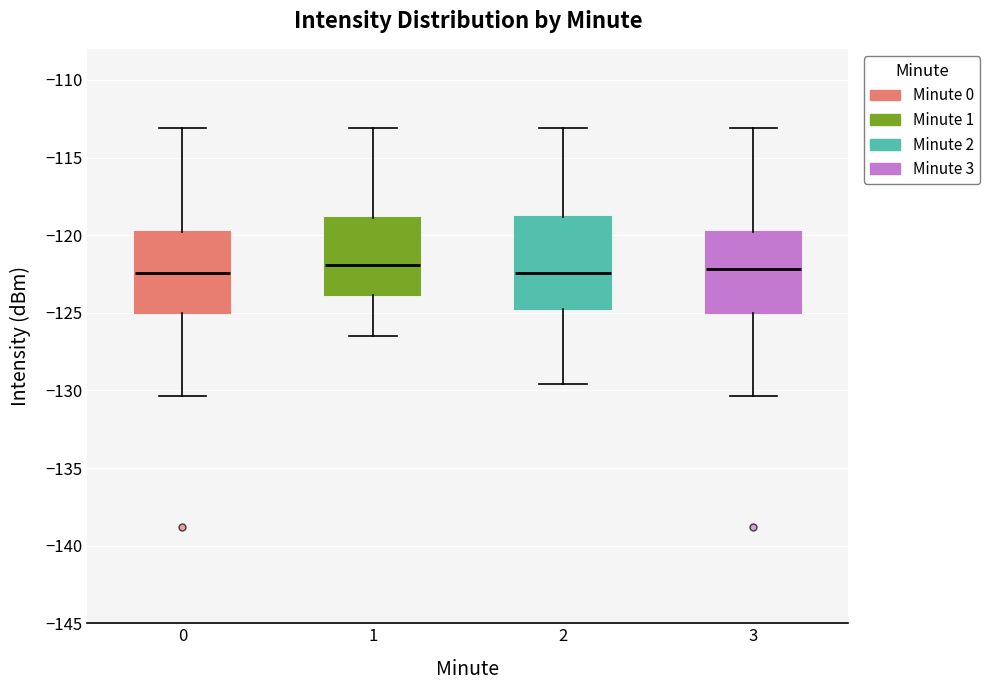

Reading left to right, read every box against the y-axis: the position of its median line, the range the box covers, and the ends of its whiskers. The values are not printed on the chart, so give them approximately, as read against the axis.

0: median -122.5, box -125.0 to -120.0, whiskers -130.5 to -113.0
1: median -122.0, box -124.0 to -119.0, whiskers -126.5 to -113.0
2: median -122.5, box -125.0 to -119.0, whiskers -129.5 to -113.0
3: median -122.0, box -125.0 to -120.0, whiskers -130.5 to -113.0